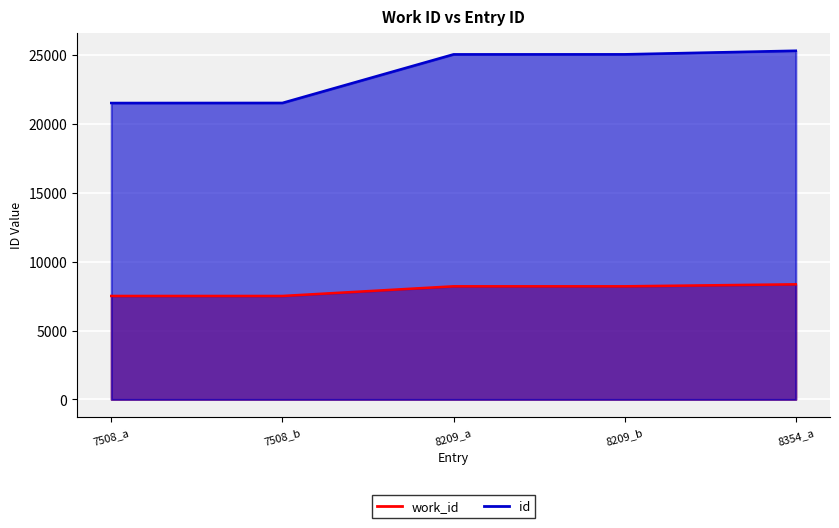

At which label is id closest to 23409?

8209_a